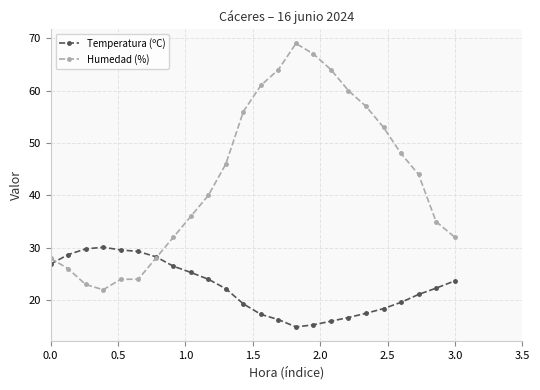

What are all the series names shown in the legend?

Temperatura (ºC), Humedad (%)